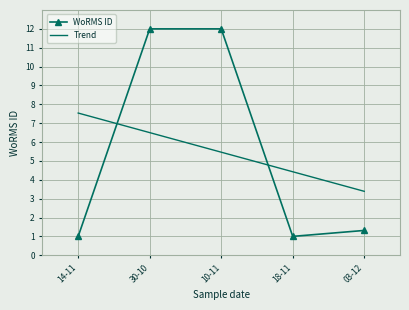

Where is the first local minimum for WoRMS ID?

18-11